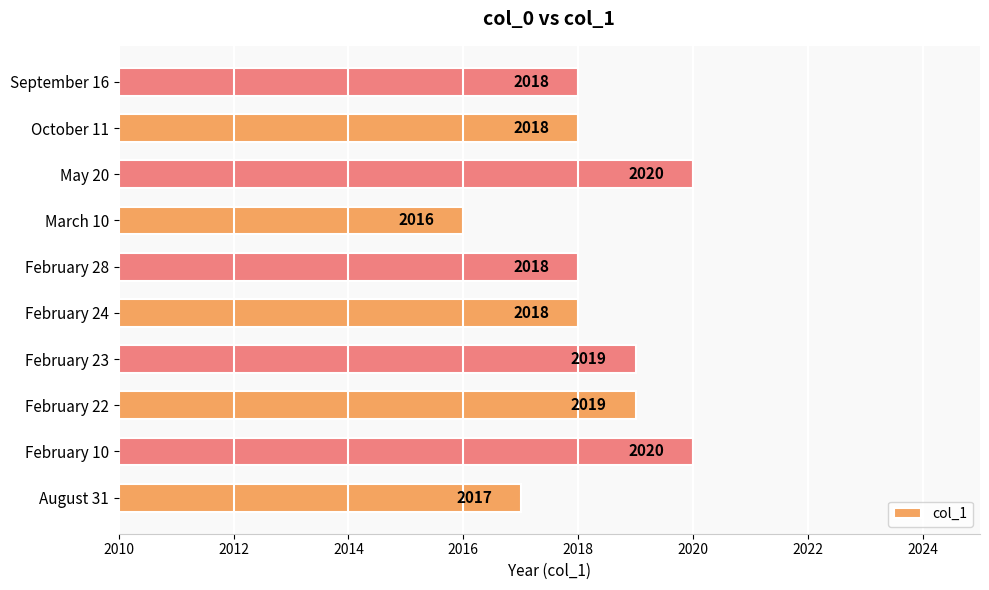

What is the minimum value shown in the chart?

2016